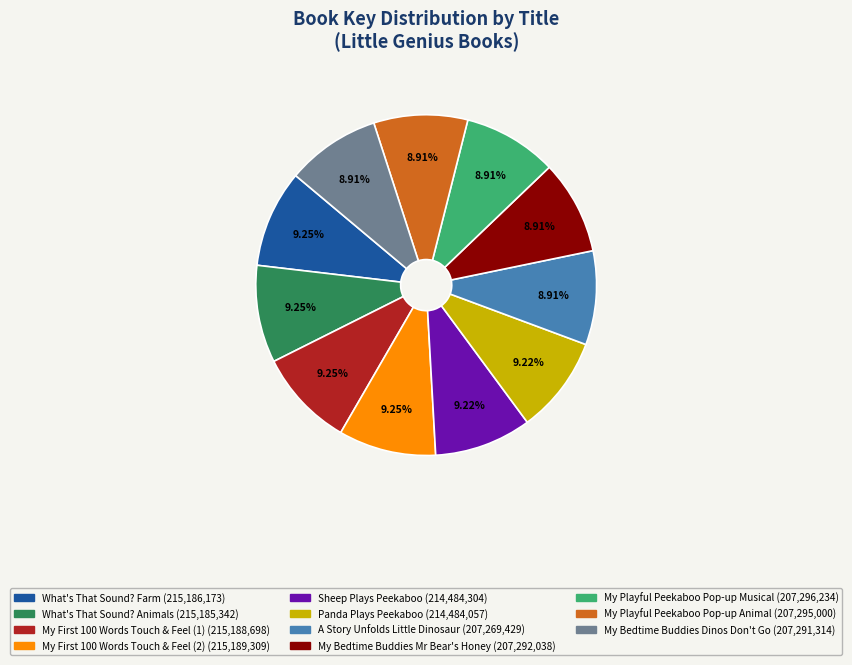

What is the ratio of the value at Panda Plays Peekaboo to the value at My Bedtime Buddies Mr Bear's Honey?

1.0